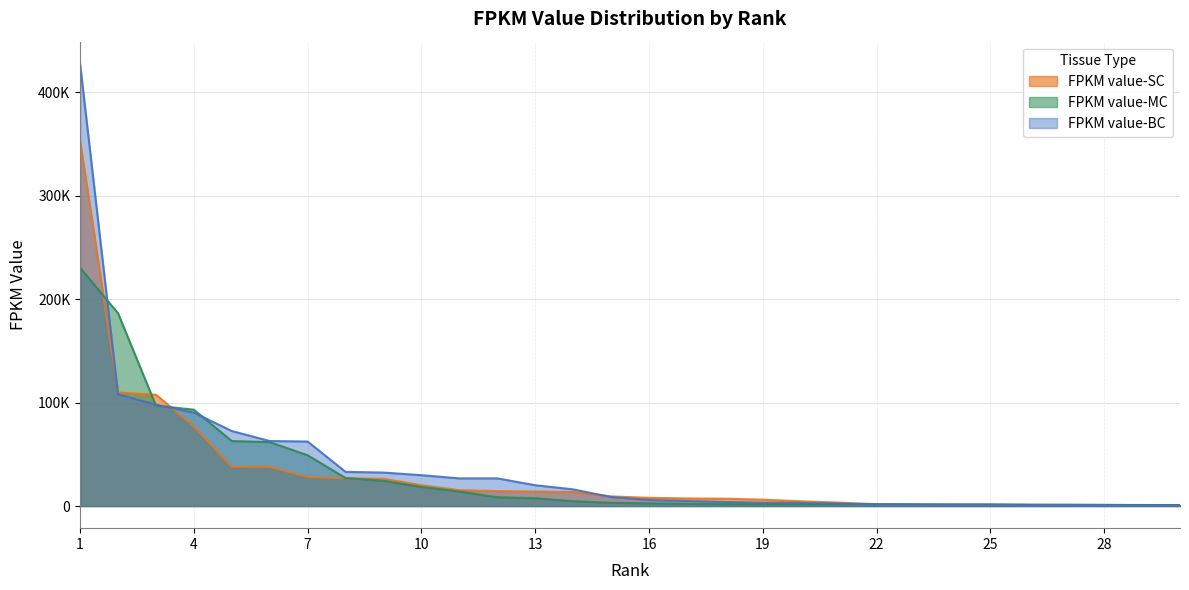

What is the value of the FPKM value-SC point at the 23rd from the left?

1678.8